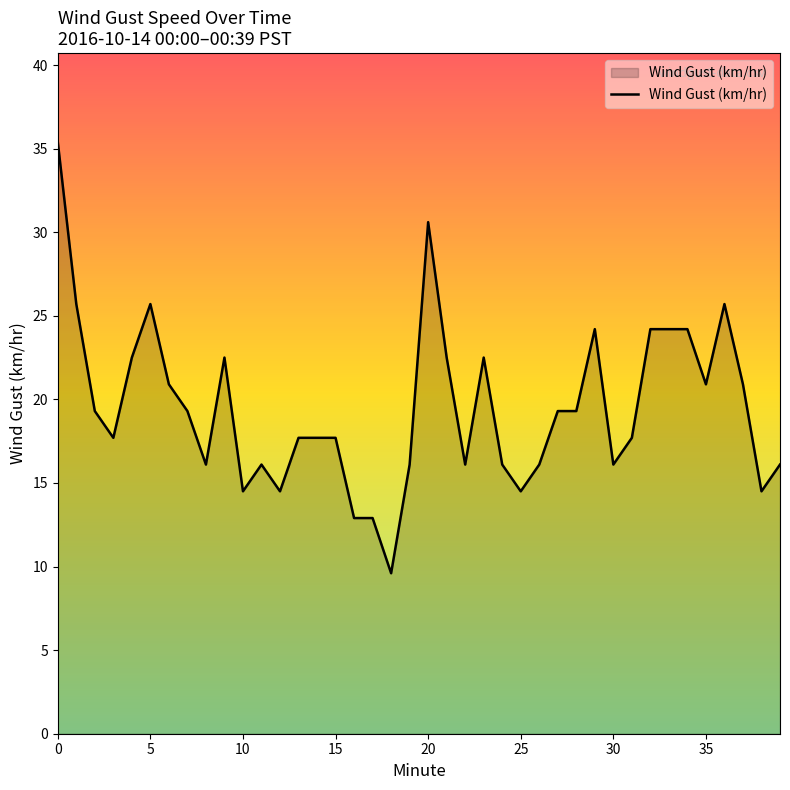

What is the greatest value displayed?

35.4